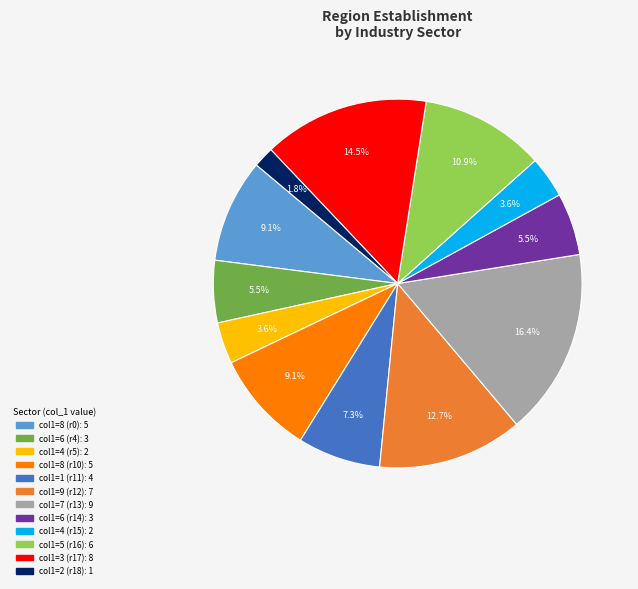

Is there any slice that represents more than half of the pie?

No